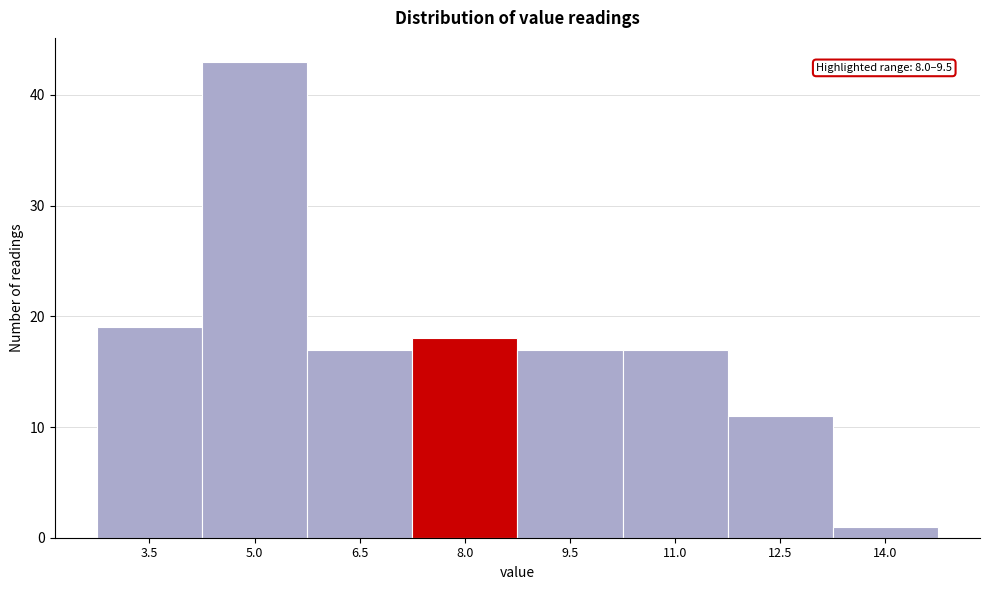

Reading right to left, extract all data points from this chart.

14.0=1	12.5=11	11.0=17	9.5=17	8.0=18	6.5=17	5.0=43	3.5=19